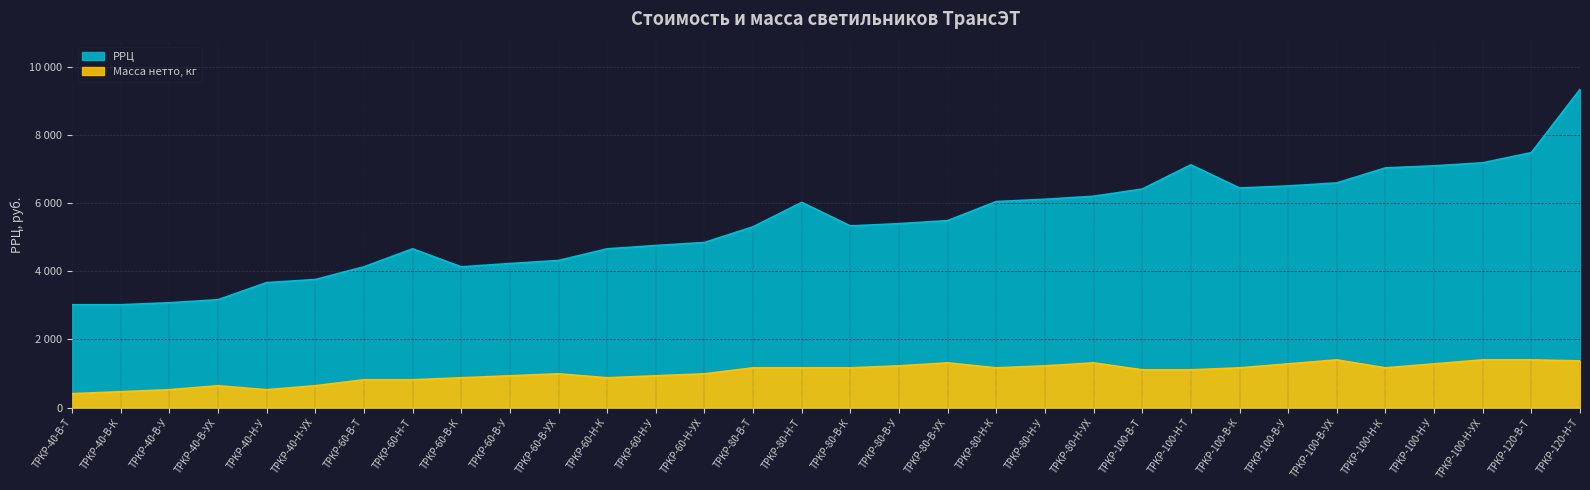

In Масса нетто, кг, how many points are lower than both neighbors (excluding endpoints)?

4